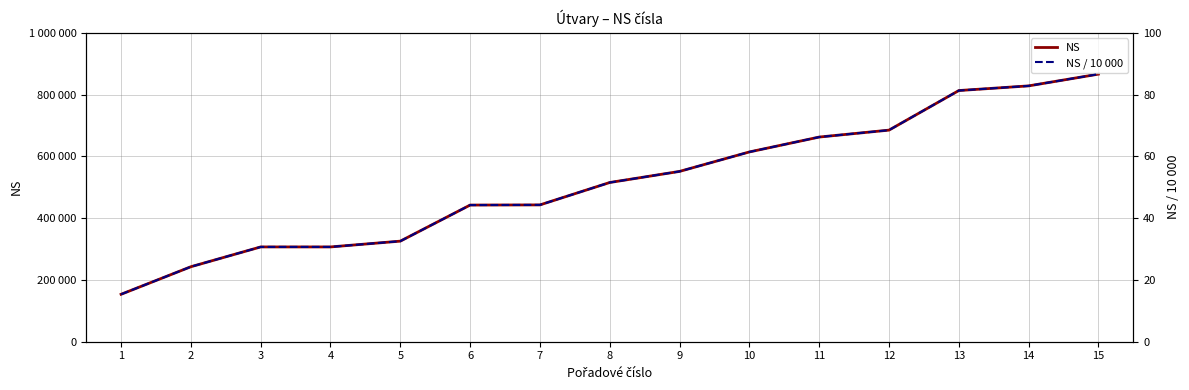

What is the maximum value for NS / 10 000?

86.6